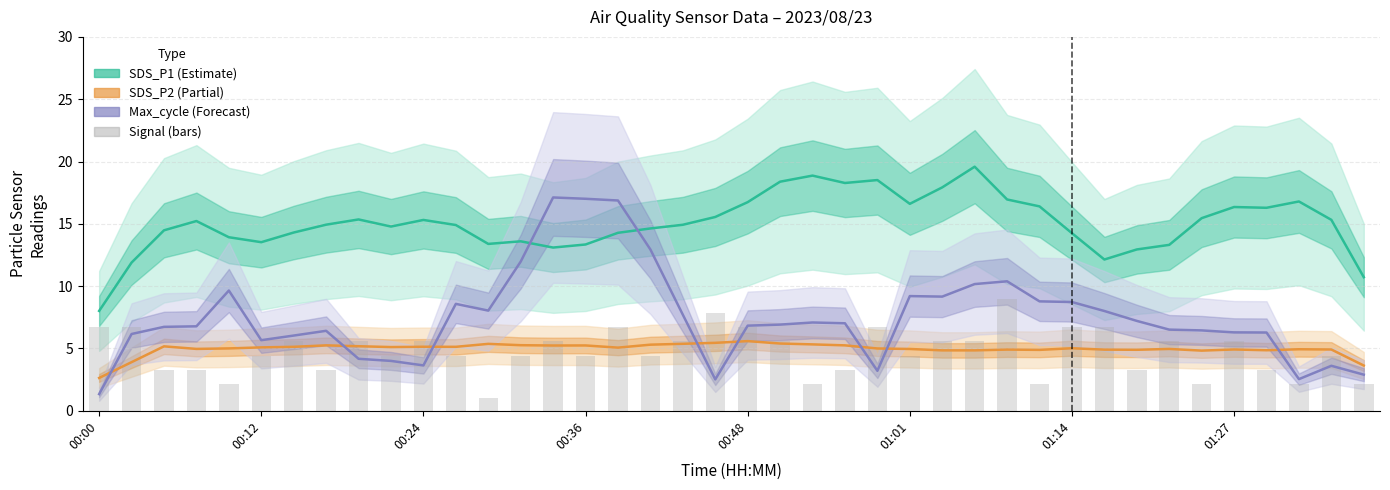

At which category is the sum across all series the highest?

16